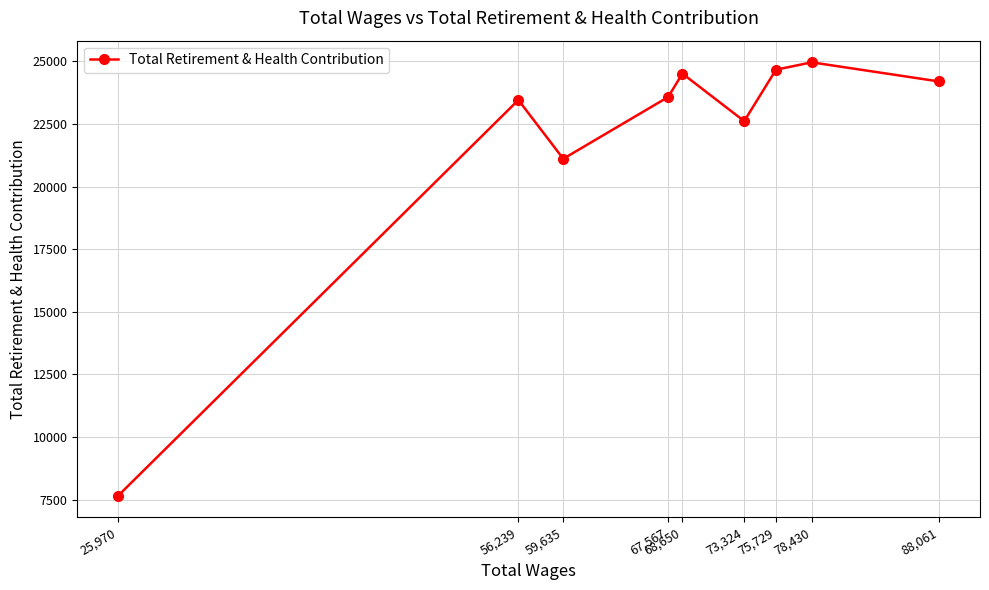

At which label is the value closest to 16312?

59,635